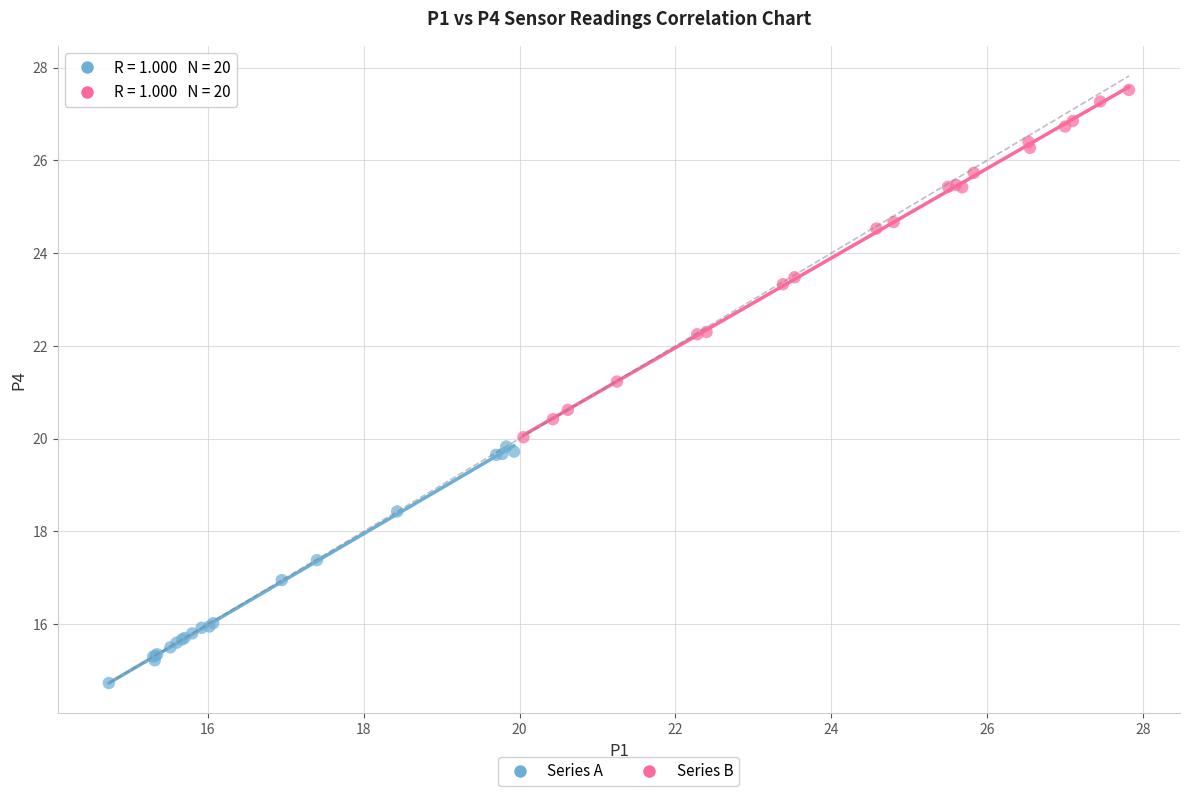

Which series has the widest spread of Y values?

Series B